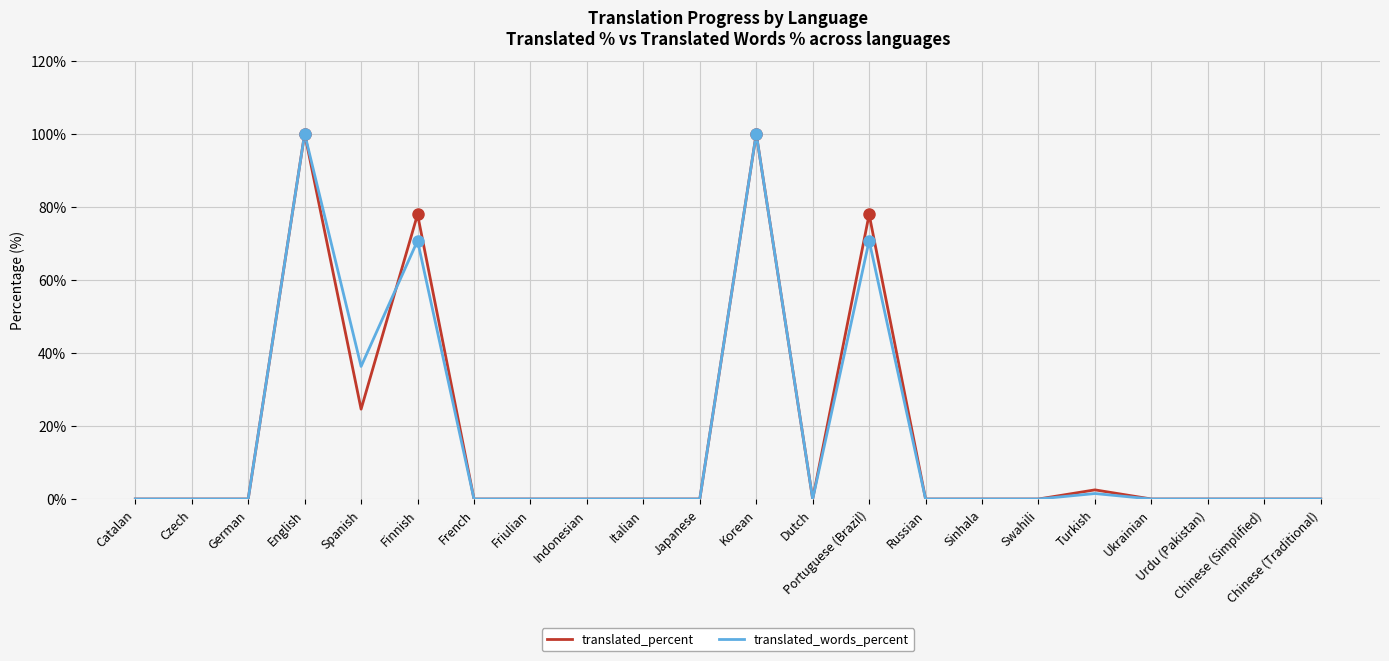

Between Spanish and Chinese (Simplified), which series saw the biggest shift?

translated_words_percent